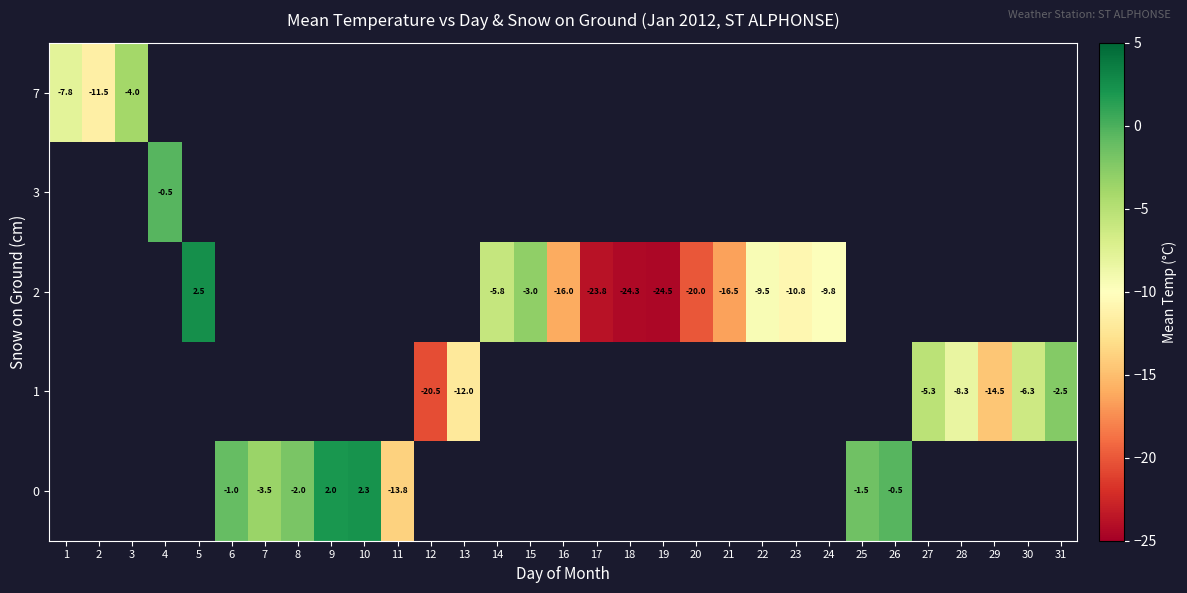

True or false: row_2 has a value of -10.8 at 23.

True